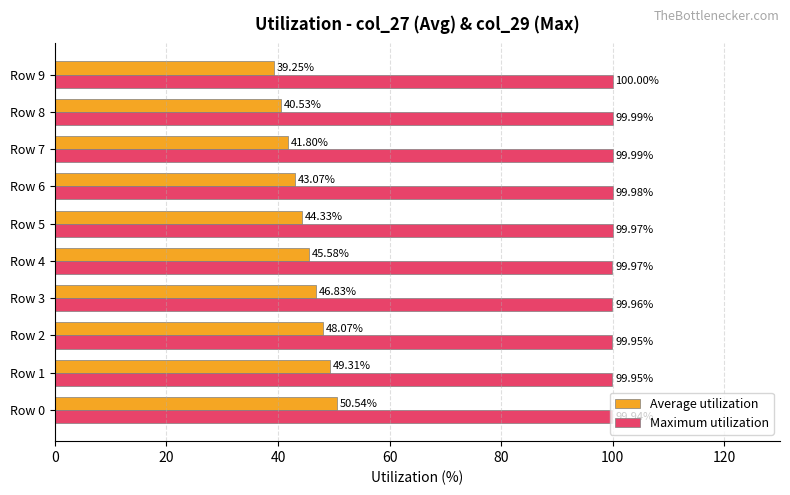

Which series changed the most between Row 1 and Row 4?

Average utilization